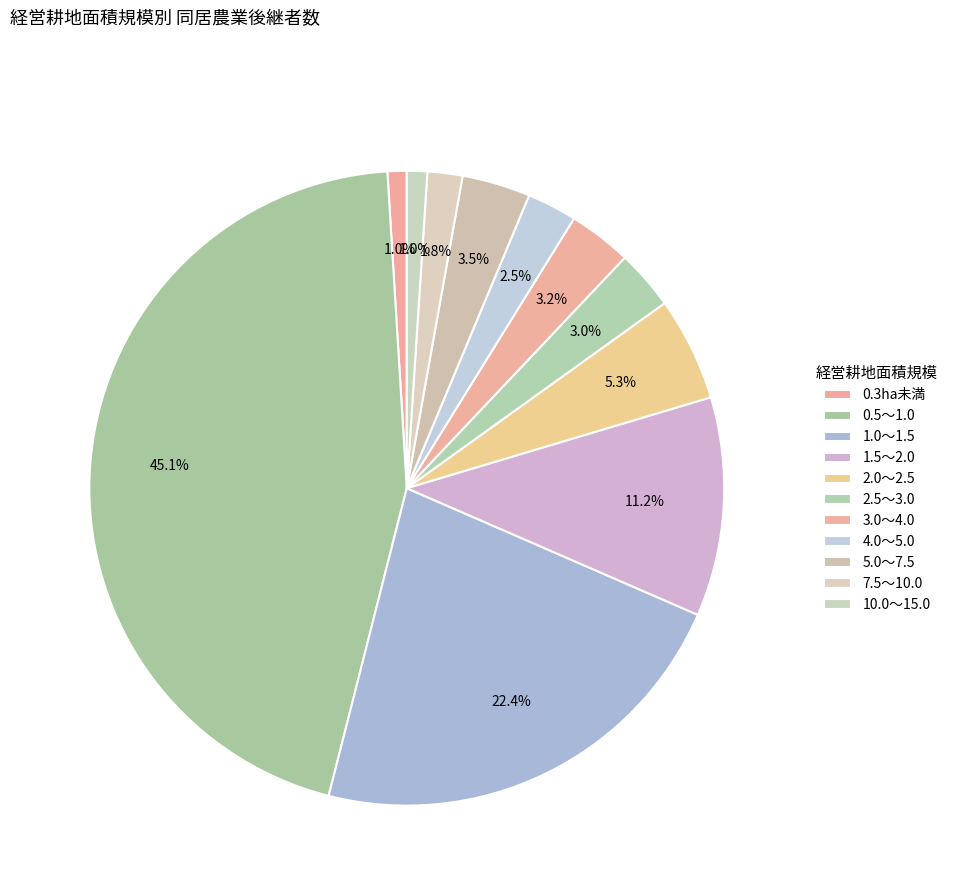

Does 2.5～3.0 account for over 50% of the chart?

No